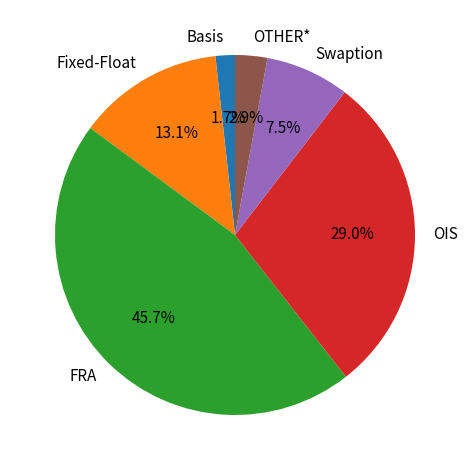

What percentage do OIS and OTHER* together represent?

31.9%